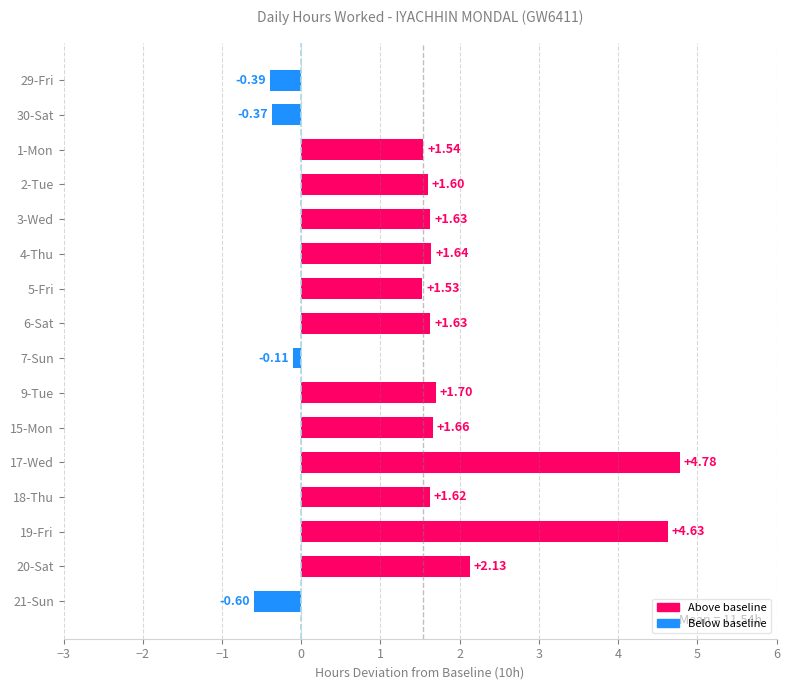

What is the difference between the maximum and minimum values?

5.4